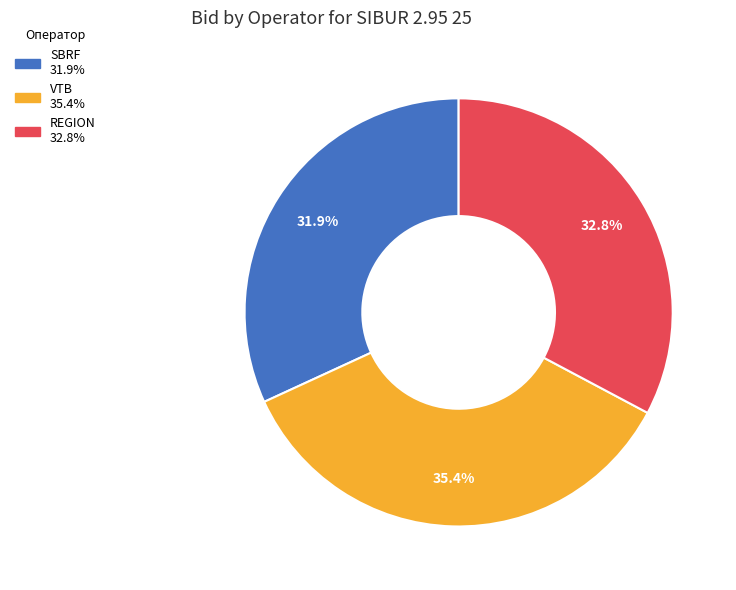

True or false: REGION accounts for 33% of the total.

True